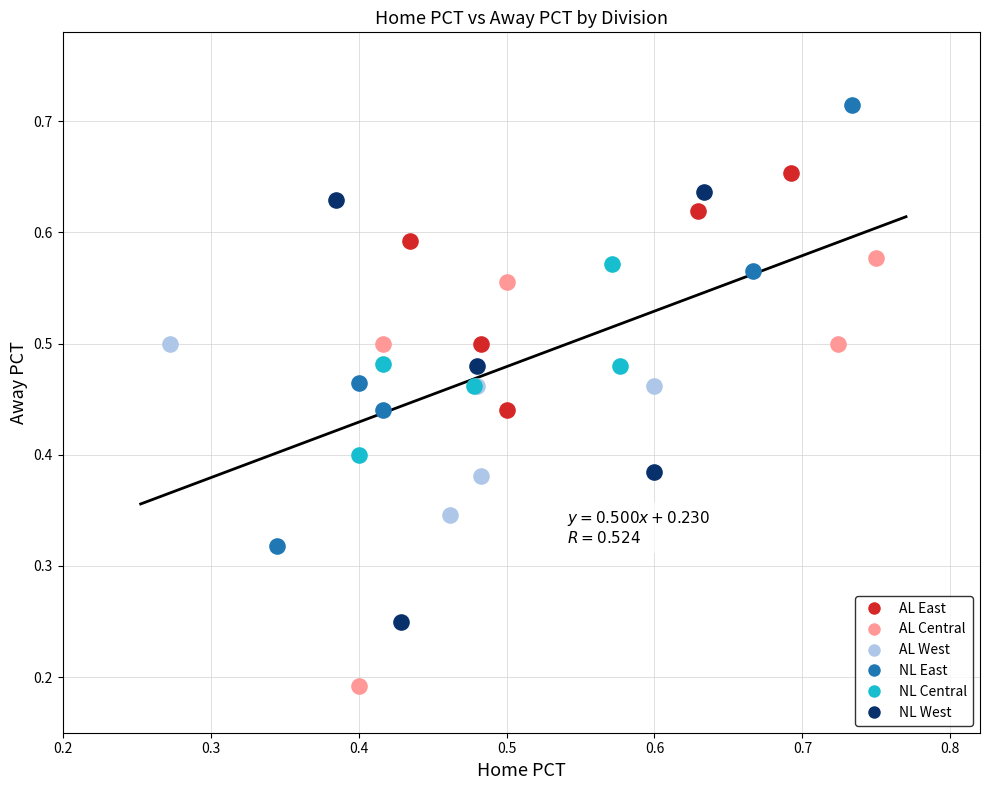

Which series has the widest spread of Y values?

NL East